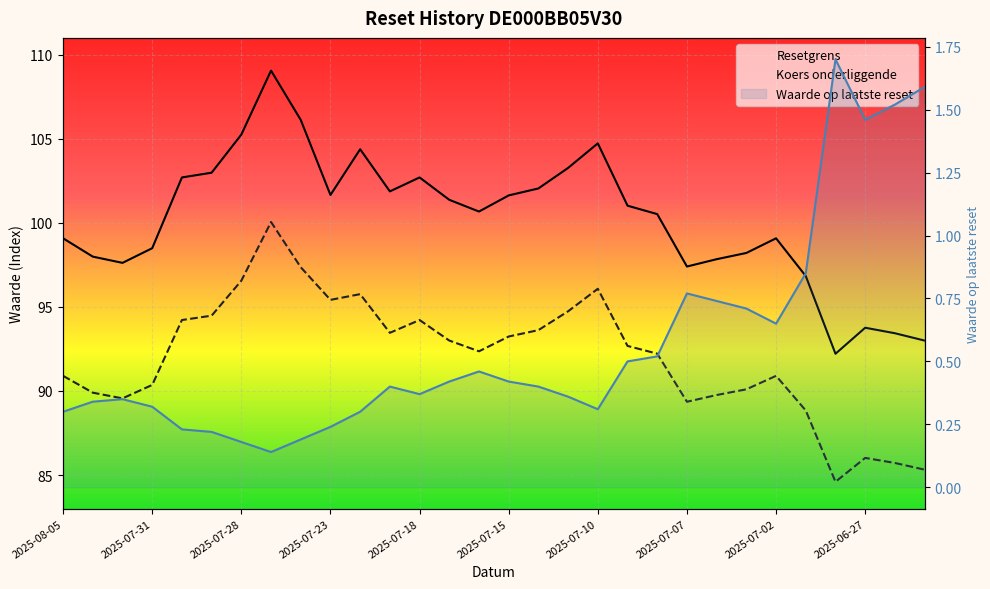

Reading left to right, transcribe all the data shown in this chart.

Resetgrens: 99.1	98.0	97.6	98.5	102.7	103.0	105.2	109.1	106.1	101.7	104.4	101.9	102.7	101.4	100.7	101.6	102.0	103.3	104.7	101.0	100.5	97.4	97.8	98.2	99.1	96.8	92.2	93.8	93.4	93.0
Koers onderliggende: 90.9	89.9	89.6	90.4	94.2	94.5	96.6	100.0	97.4	95.4	95.8	93.5	94.2	93.0	92.4	93.2	93.6	94.7	96.1	92.7	92.2	89.4	89.8	90.1	90.9	88.8	84.6	86.0	85.7	85.3
Waarde op laatste reset: 0.3	0.3	0.3	0.3	0.2	0.2	0.2	0.1	0.2	0.2	0.3	0.4	0.4	0.4	0.5	0.4	0.4	0.4	0.3	0.5	0.5	0.8	0.7	0.7	0.7	0.8	1.7	1.5	1.5	1.6